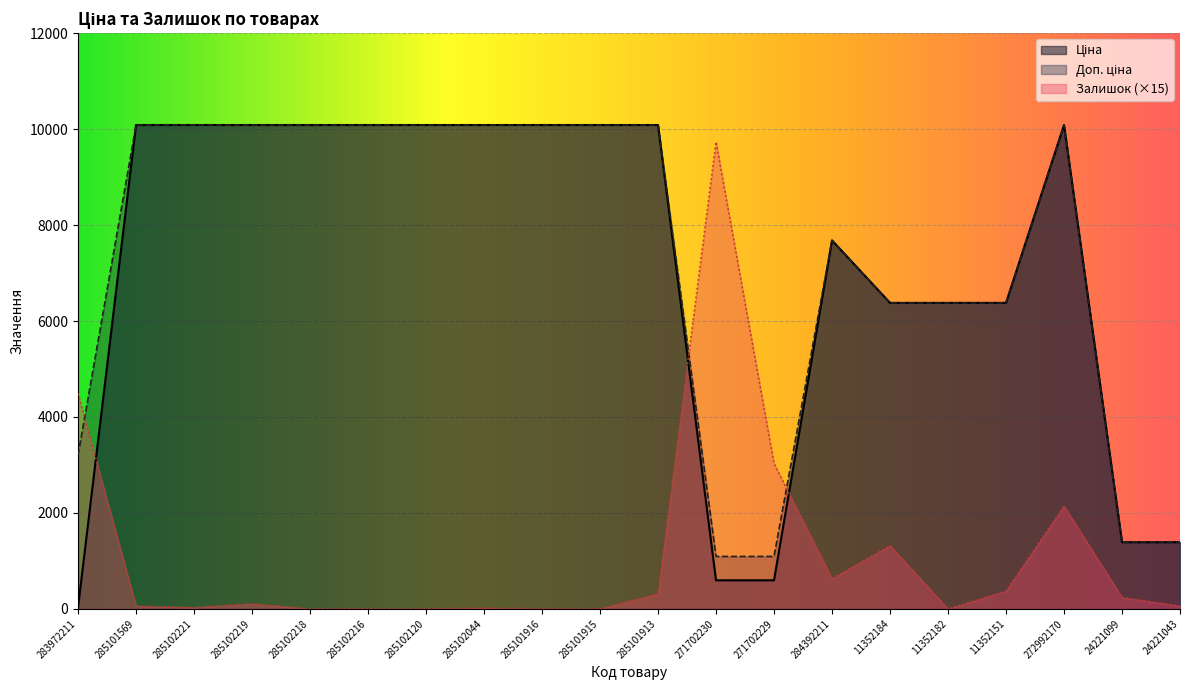

Where does the Доп. ціна series first go above 10085?

285101569